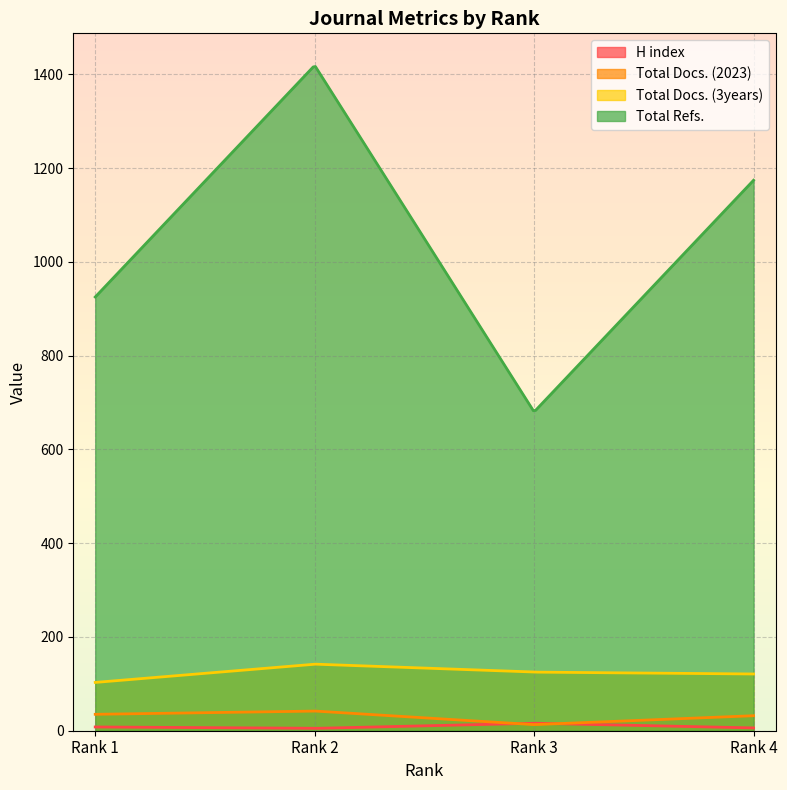

At which category does Total Docs. (2023) reach its first local peak?

Rank 2